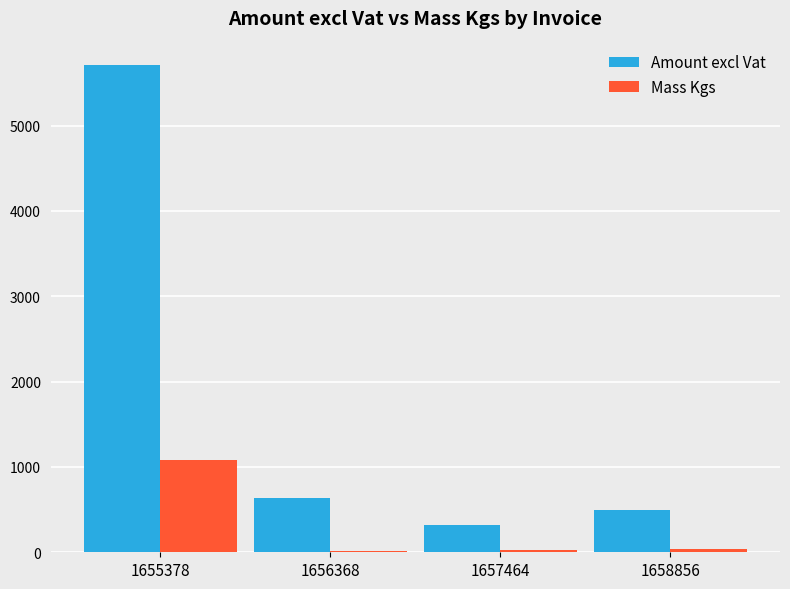

How many values in the Mass Kgs series are below 35?

2